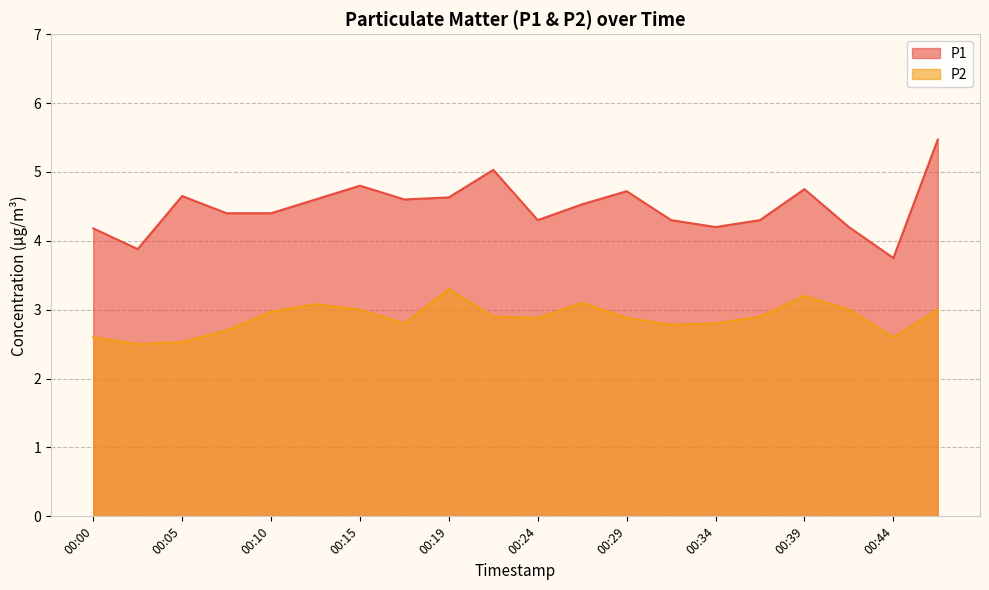

What is the average value of the P2 series?

2.9